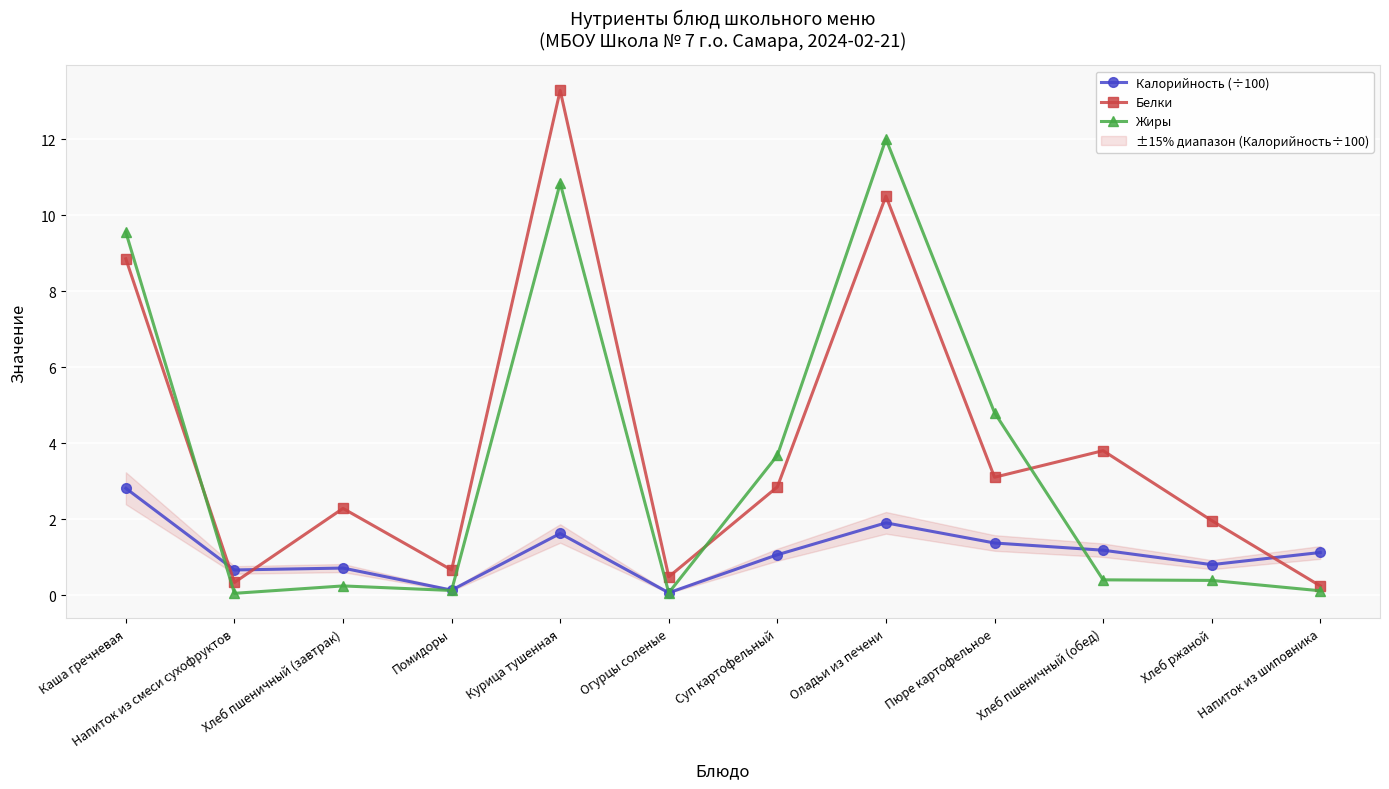

Rank the series at Оладьи из печени from lowest to highest value.

Калорийность (÷100), Белки, Жиры